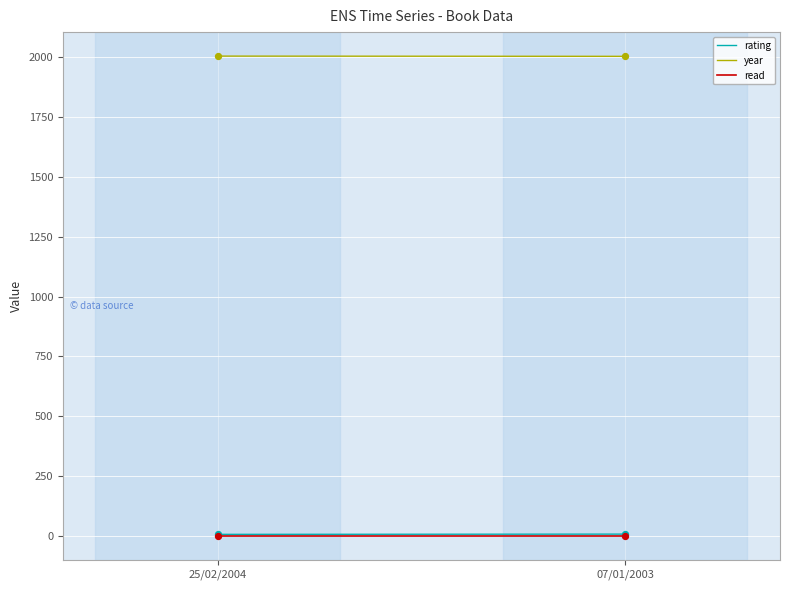

What are all the series names shown in the legend?

rating, year, read